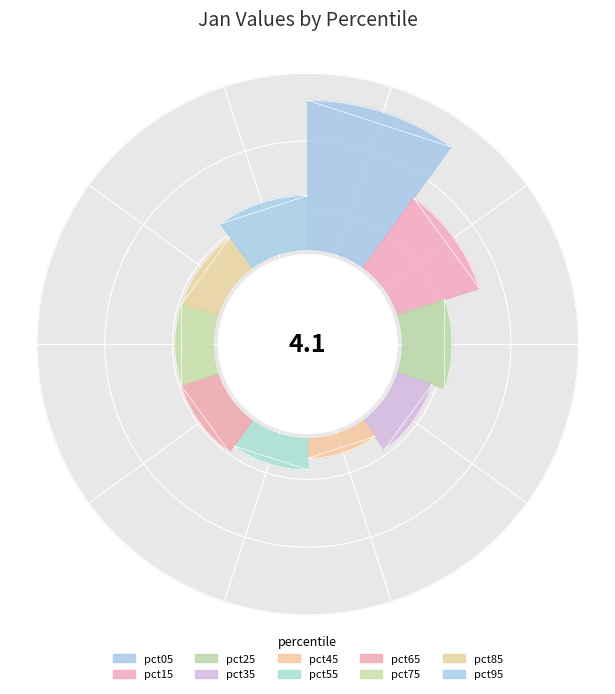

Which category has the smallest portion of the pie?

pct45